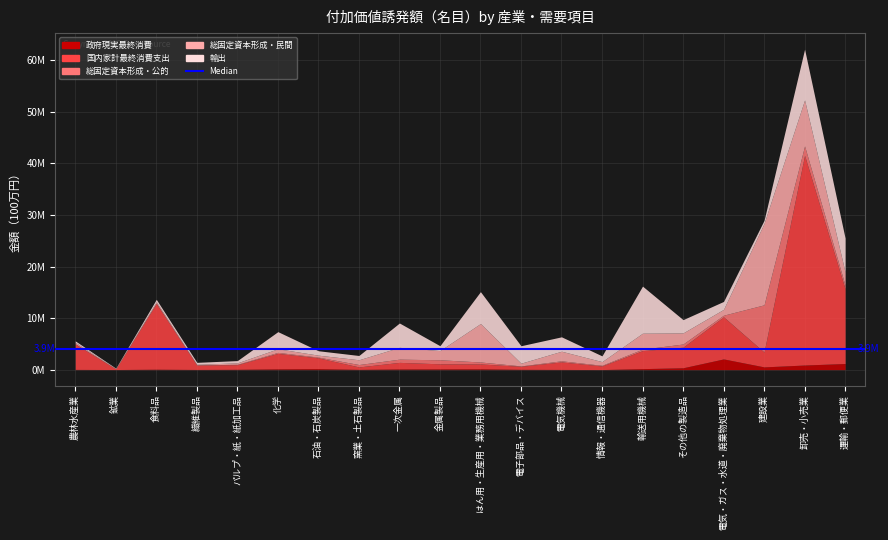

Reading left to right, extract all data points from this chart.

政府現実最終消費: 農林水産業=45155	鉱業=19886	食料品=81178	繊維製品=33867	パルプ・紙・紙加工品=63178	化学=149278	石油・石炭製品=191747	窯業・土石製品=46863	一次金属=128492	金属製品=140468	はん用・生産用・業務用機械=155782	電子部品・デバイス=57131	電気機械=38604	情報・通信機器=11594	輸送用機械=193422	その他の製造品=361377	電気・ガス・水道・廃棄物処理業=2077187	建設業=532466	卸売・小売業=894182	運輸・郵便業=1188400
国内家計最終消費支出: 農林水産業=4929321	鉱業=134532	食料品=12762110	繊維製品=862892	パルプ・紙・紙加工品=892101	化学=3003749	石油・石炭製品=2092706	窯業・土石製品=476769	一次金属=1278234	金属製品=987512	はん用・生産用・業務用機械=943930	電子部品・デバイス=587889	電気機械=1456698	情報・通信機器=698314	輸送用機械=3491770	その他の製造品=3986500	電気・ガス・水道・廃棄物処理業=8168320	建設業=2865908	卸売・小売業=40673669	運輸・郵便業=14450495
総固定資本形成・公的: 農林水産業=55315	鉱業=12156	食料品=70942	繊維製品=22530	パルプ・紙・紙加工品=80704	化学=193691	石油・石炭製品=139578	窯業・土石製品=462109	一次金属=621620	金属製品=782188	はん用・生産用・業務用機械=383682	電子部品・デバイス=74884	電気機械=214437	情報・通信機器=128628	輸送用機械=294082	その他の製造品=620985	電気・ガス・水道・廃棄物処理業=311894	建設業=9167498	卸売・小売業=1820964	運輸・郵便業=721922
総固定資本形成・民間: 農林水産業=261713	鉱業=35245	食料品=250474	繊維製品=115790	パルプ・紙・紙加工品=279183	化学=703526	石油・石炭製品=379239	窯業・土石製品=928662	一次金属=2295642	金属製品=1783299	はん用・生産用・業務用機械=7455545	電子部品・デバイス=527304	電気機械=1860756	情報・通信機器=714854	輸送用機械=3085425	その他の製造品=2148503	電気・ガス・水道・廃棄物処理業=1131687	建設業=15793109	卸売・小売業=8918295	運輸・郵便業=2567629
輸出: 農林水産業=283081	鉱業=84541	食料品=471093	繊維製品=376509	パルプ・紙・紙加工品=438707	化学=3318226	石油・石炭製品=857623	窯業・土石製品=828278	一次金属=4720947	金属製品=945140	はん用・生産用・業務用機械=6184599	電子部品・デバイス=3385945	電気機械=2792008	情報・通信機器=1115672	輸送用機械=9131725	その他の製造品=2578262	電気・ガス・水道・廃棄物処理業=1539367	建設業=600442	卸売・小売業=9840217	運輸・郵便業=6596558